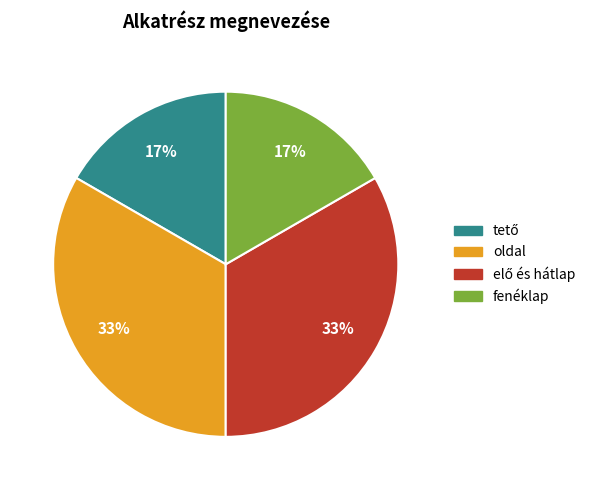

To the nearest percent, what is the combined percentage of oldal and fenéklap?

50%